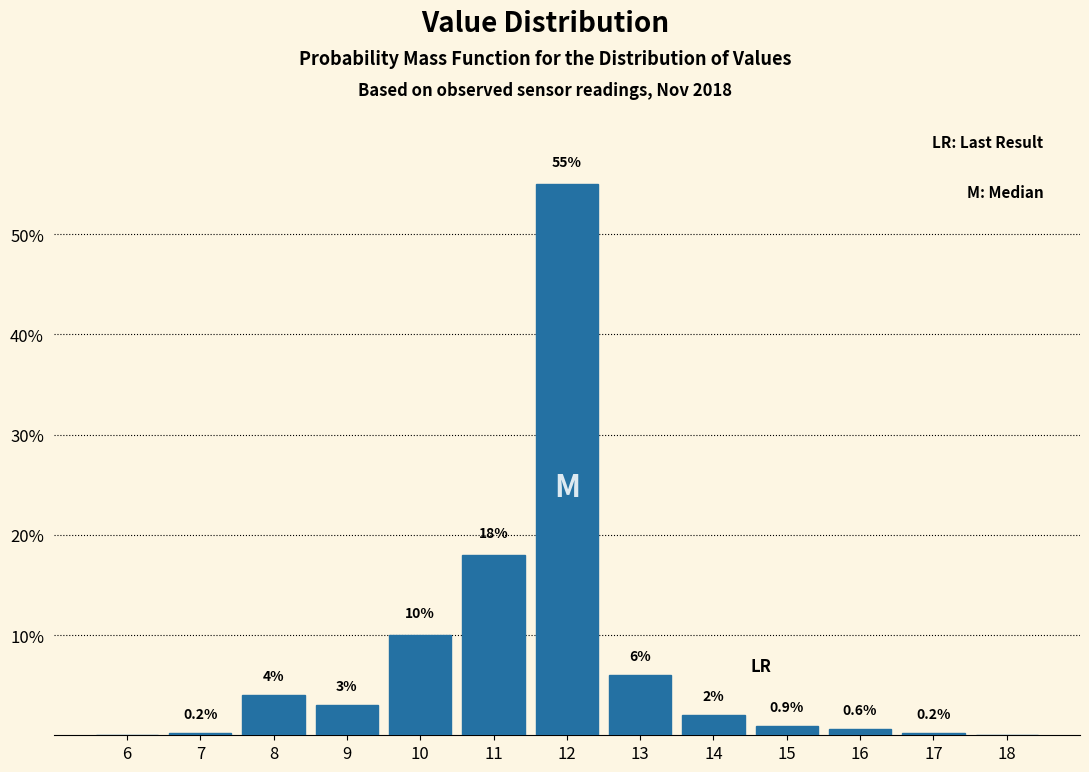

Reading right to left, transcribe all the data shown in this chart.

18=0.0	17=0.2	16=0.6	15=0.9	14=2.0	13=6.0	12=55.0	11=18.0	10=10.0	9=3.0	8=4.0	7=0.2	6=0.0